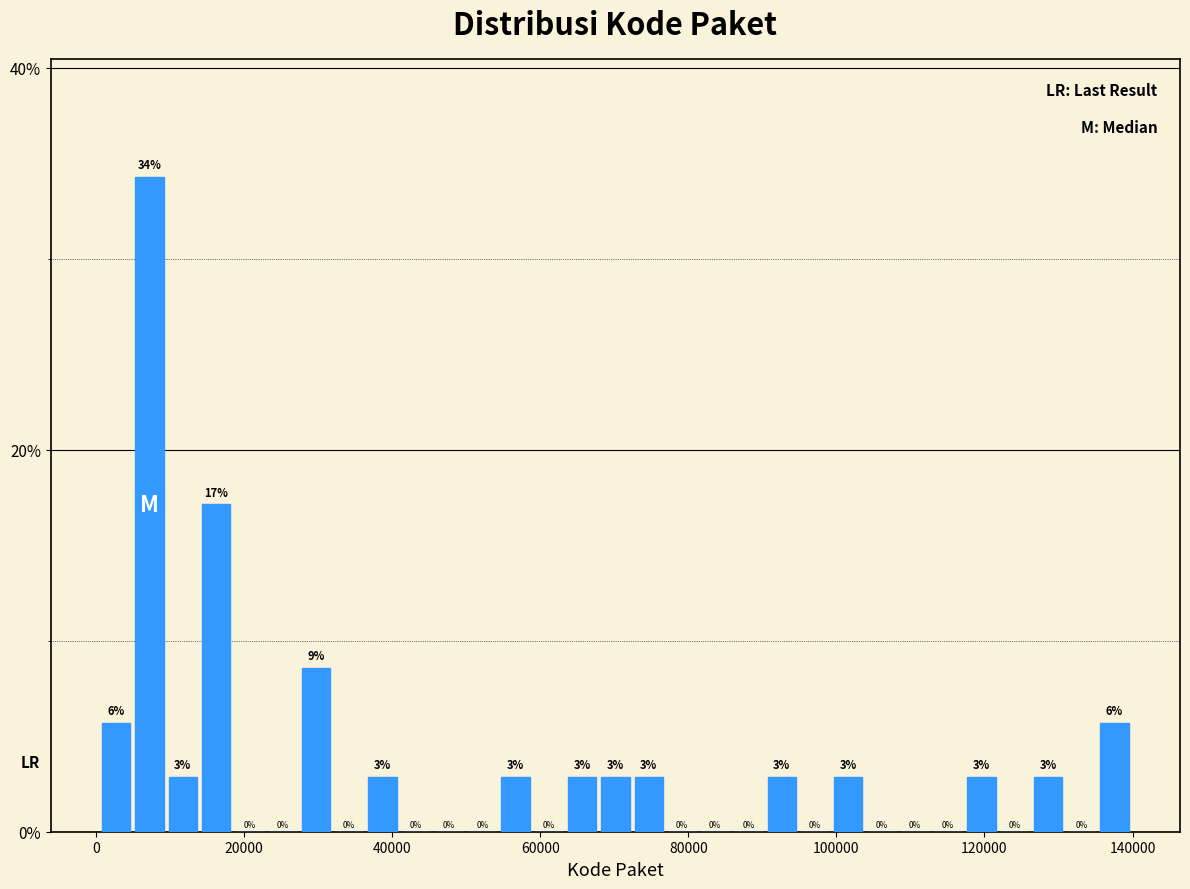

Read against the x-axis, roughly where is the centre of the tallest bar?

8000